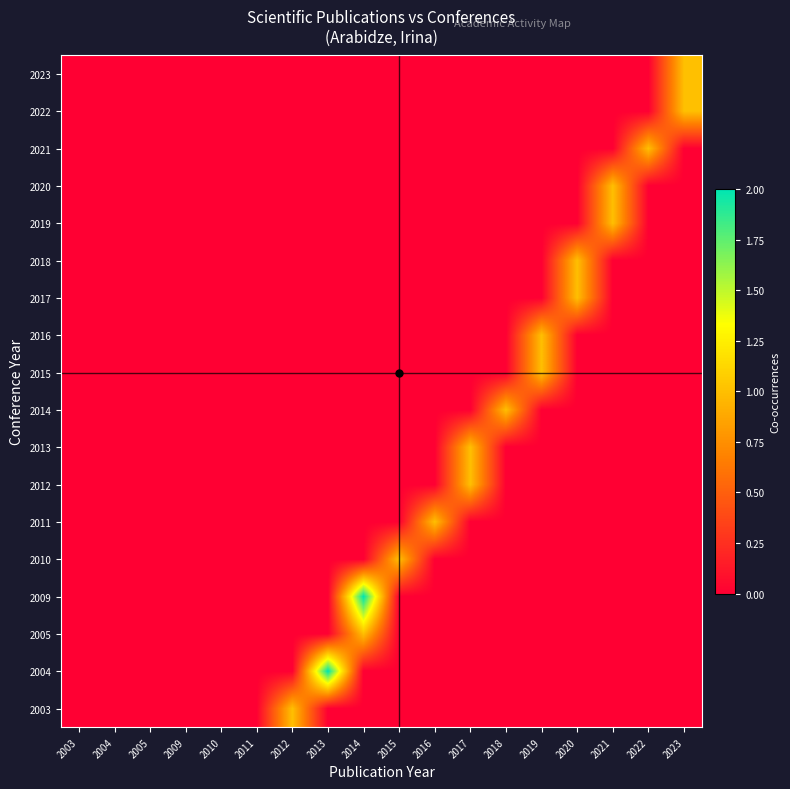

Reading right to left, extract all data points from this chart.

2003: 2023=0	2022=0	2021=0	2020=0	2019=0	2018=0	2017=0	2016=0	2015=0	2014=0	2013=0	2012=1	2011=0	2010=0	2009=0	2005=0	2004=0	2003=0
2004: 2023=0	2022=0	2021=0	2020=0	2019=0	2018=0	2017=0	2016=0	2015=0	2014=0	2013=2	2012=0	2011=0	2010=0	2009=0	2005=0	2004=0	2003=0
2005: 2023=0	2022=0	2021=0	2020=0	2019=0	2018=0	2017=0	2016=0	2015=0	2014=1	2013=0	2012=0	2011=0	2010=0	2009=0	2005=0	2004=0	2003=0
2009: 2023=0	2022=0	2021=0	2020=0	2019=0	2018=0	2017=0	2016=0	2015=0	2014=2	2013=0	2012=0	2011=0	2010=0	2009=0	2005=0	2004=0	2003=0
2010: 2023=0	2022=0	2021=0	2020=0	2019=0	2018=0	2017=0	2016=0	2015=1	2014=0	2013=0	2012=0	2011=0	2010=0	2009=0	2005=0	2004=0	2003=0
2011: 2023=0	2022=0	2021=0	2020=0	2019=0	2018=0	2017=0	2016=1	2015=0	2014=0	2013=0	2012=0	2011=0	2010=0	2009=0	2005=0	2004=0	2003=0
2012: 2023=0	2022=0	2021=0	2020=0	2019=0	2018=0	2017=1	2016=0	2015=0	2014=0	2013=0	2012=0	2011=0	2010=0	2009=0	2005=0	2004=0	2003=0
2013: 2023=0	2022=0	2021=0	2020=0	2019=0	2018=0	2017=1	2016=0	2015=0	2014=0	2013=0	2012=0	2011=0	2010=0	2009=0	2005=0	2004=0	2003=0
2014: 2023=0	2022=0	2021=0	2020=0	2019=0	2018=1	2017=0	2016=0	2015=0	2014=0	2013=0	2012=0	2011=0	2010=0	2009=0	2005=0	2004=0	2003=0
2015: 2023=0	2022=0	2021=0	2020=0	2019=1	2018=0	2017=0	2016=0	2015=0	2014=0	2013=0	2012=0	2011=0	2010=0	2009=0	2005=0	2004=0	2003=0
2016: 2023=0	2022=0	2021=0	2020=0	2019=1	2018=0	2017=0	2016=0	2015=0	2014=0	2013=0	2012=0	2011=0	2010=0	2009=0	2005=0	2004=0	2003=0
2017: 2023=0	2022=0	2021=0	2020=1	2019=0	2018=0	2017=0	2016=0	2015=0	2014=0	2013=0	2012=0	2011=0	2010=0	2009=0	2005=0	2004=0	2003=0
2018: 2023=0	2022=0	2021=0	2020=1	2019=0	2018=0	2017=0	2016=0	2015=0	2014=0	2013=0	2012=0	2011=0	2010=0	2009=0	2005=0	2004=0	2003=0
2019: 2023=0	2022=0	2021=1	2020=0	2019=0	2018=0	2017=0	2016=0	2015=0	2014=0	2013=0	2012=0	2011=0	2010=0	2009=0	2005=0	2004=0	2003=0
2020: 2023=0	2022=0	2021=1	2020=0	2019=0	2018=0	2017=0	2016=0	2015=0	2014=0	2013=0	2012=0	2011=0	2010=0	2009=0	2005=0	2004=0	2003=0
2021: 2023=0	2022=1	2021=0	2020=0	2019=0	2018=0	2017=0	2016=0	2015=0	2014=0	2013=0	2012=0	2011=0	2010=0	2009=0	2005=0	2004=0	2003=0
2022: 2023=1	2022=0	2021=0	2020=0	2019=0	2018=0	2017=0	2016=0	2015=0	2014=0	2013=0	2012=0	2011=0	2010=0	2009=0	2005=0	2004=0	2003=0
2023: 2023=1	2022=0	2021=0	2020=0	2019=0	2018=0	2017=0	2016=0	2015=0	2014=0	2013=0	2012=0	2011=0	2010=0	2009=0	2005=0	2004=0	2003=0